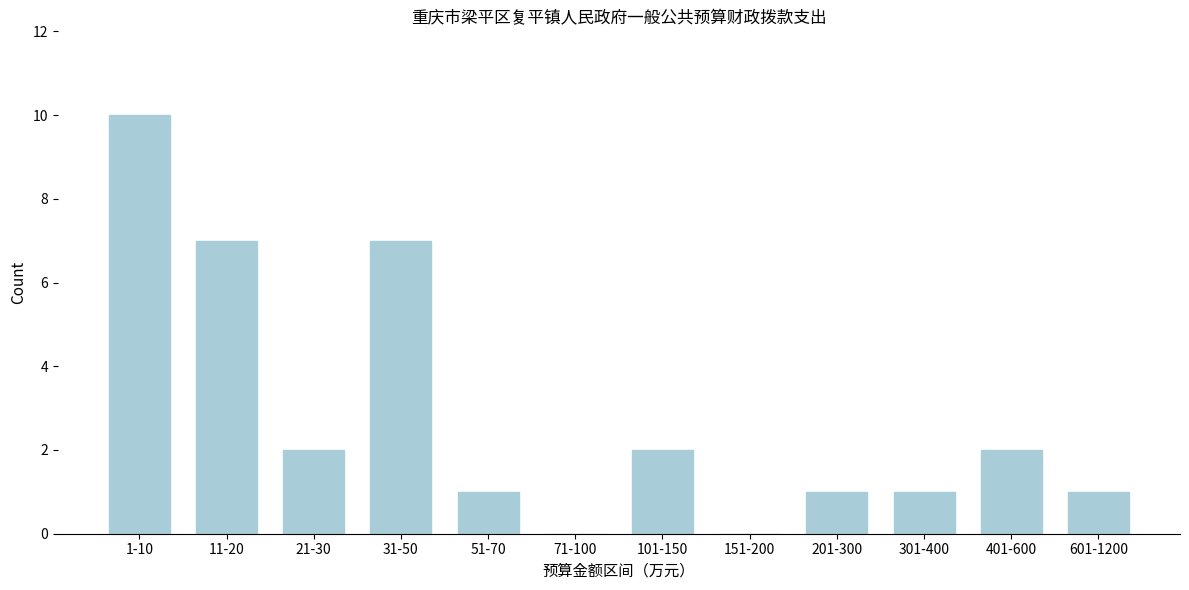

Reading left to right, list all the values displayed in this chart.

1-10=10	11-20=7	21-30=2	31-50=7	51-70=1	71-100=0	101-150=2	151-200=0	201-300=1	301-400=1	401-600=2	601-1200=1